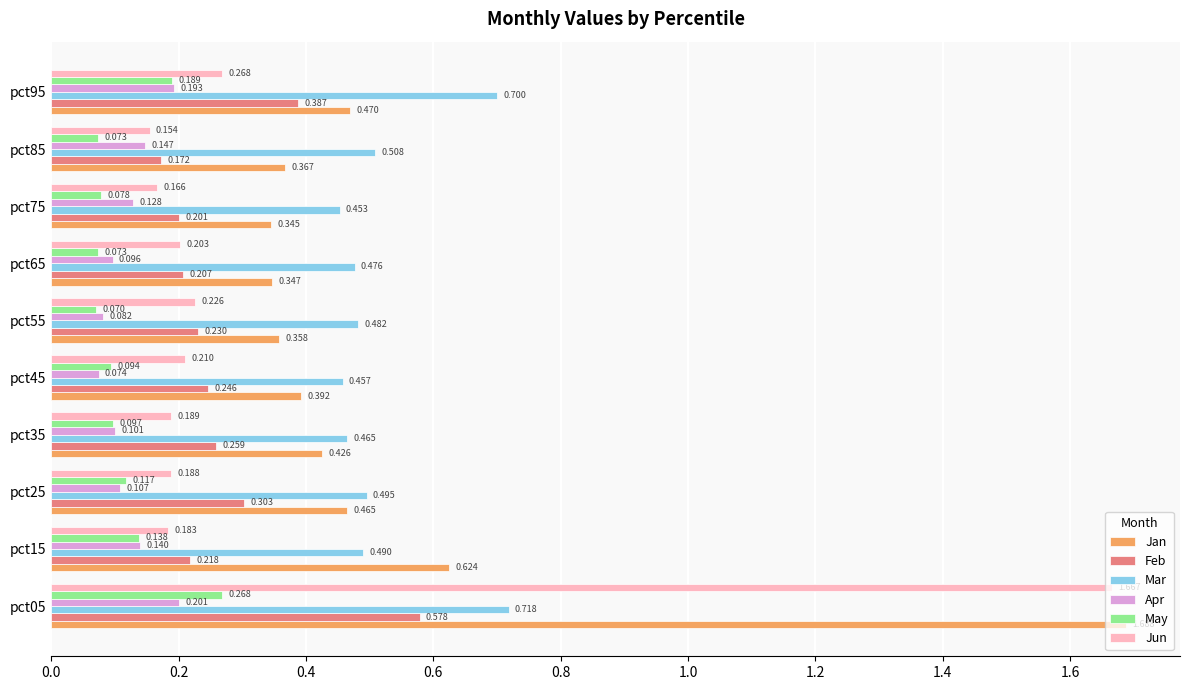

Count the number of categories in the chart.

10